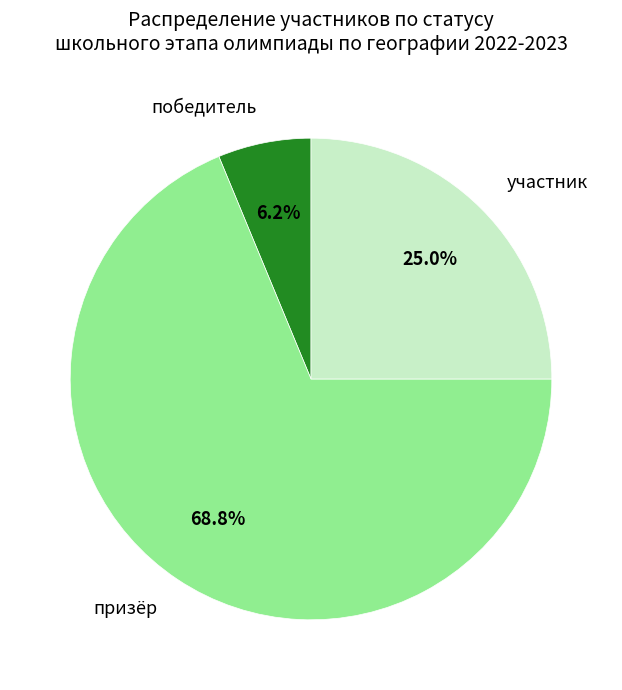

Is there any slice that represents more than half of the pie?

Yes